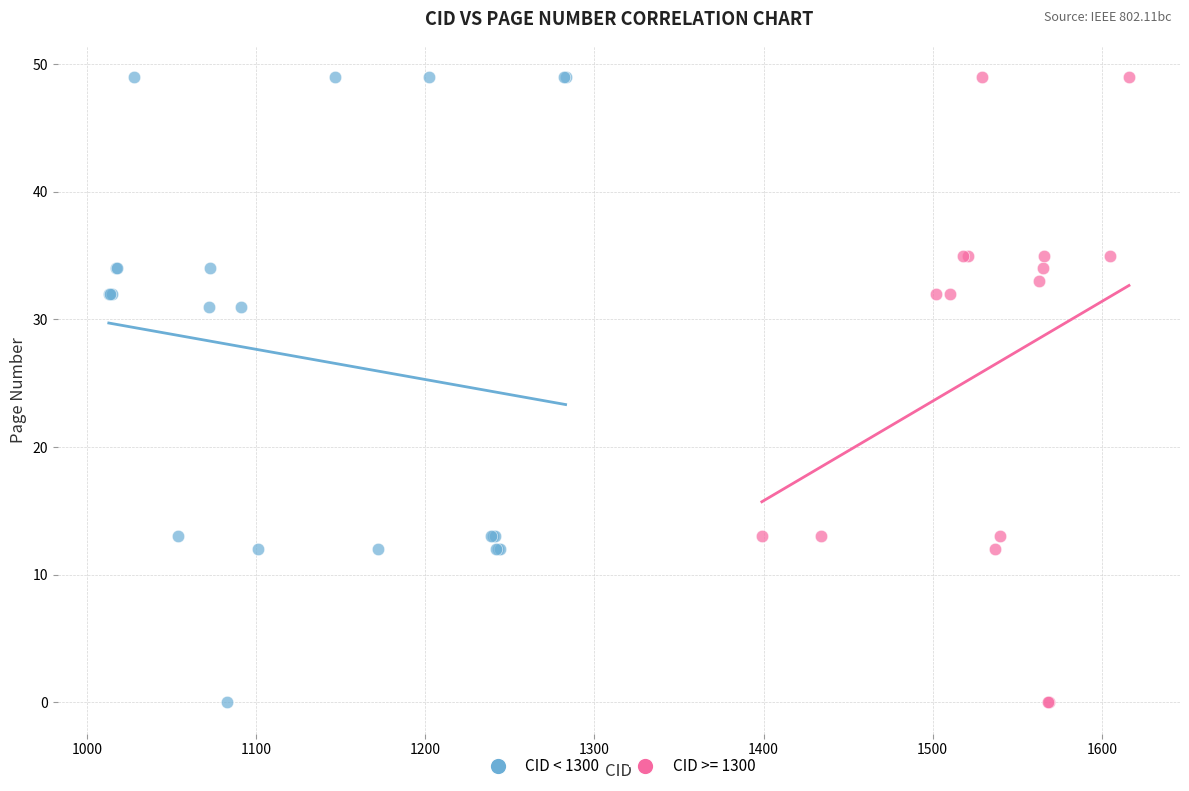

What are all the series names shown in the legend?

CID < 1300, CID >= 1300